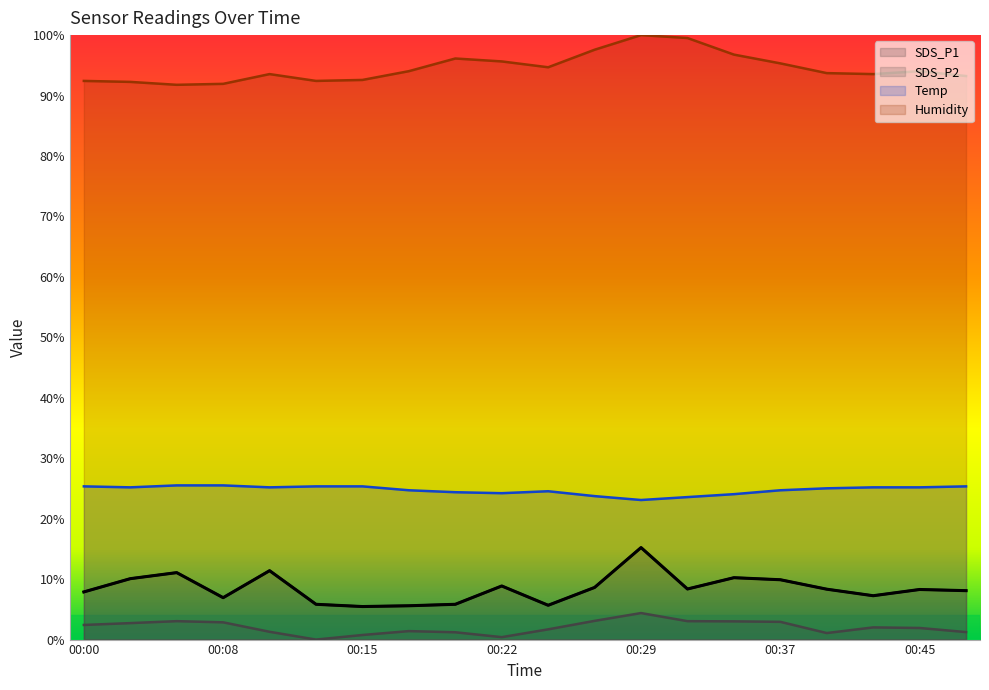

At which label does Humidity first exceed 94?

00:17